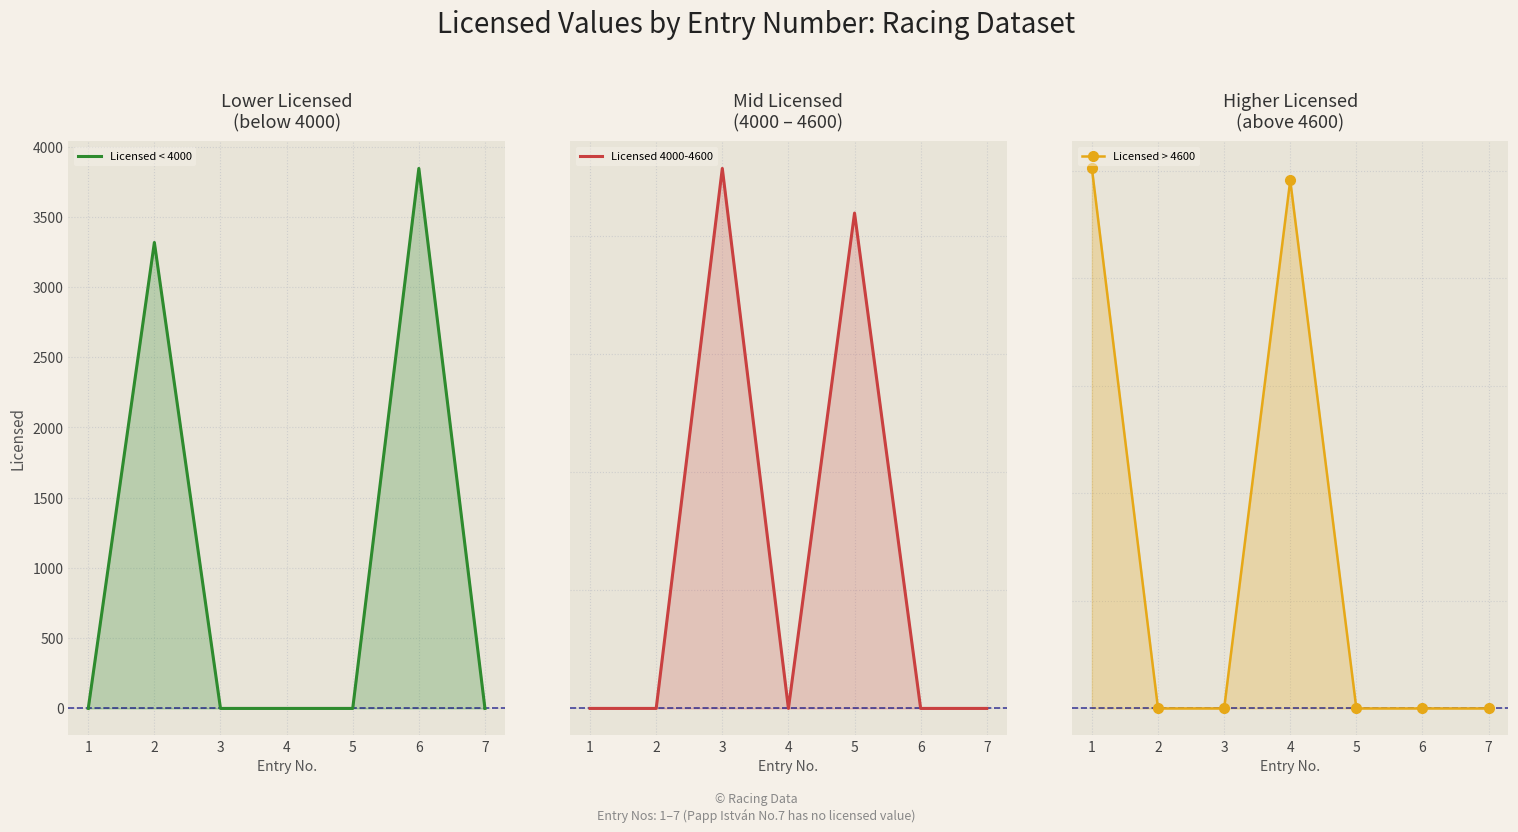

Between which two adjacent categories do Licensed < 4000 and Licensed 4000-4600 first intersect?

2 and 3